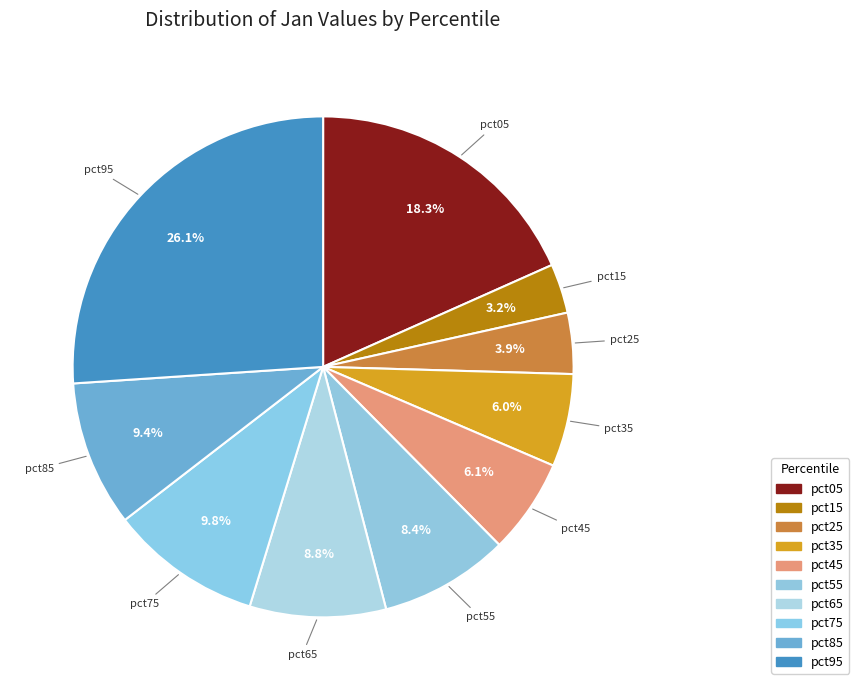

How many segments does this pie chart have?

10